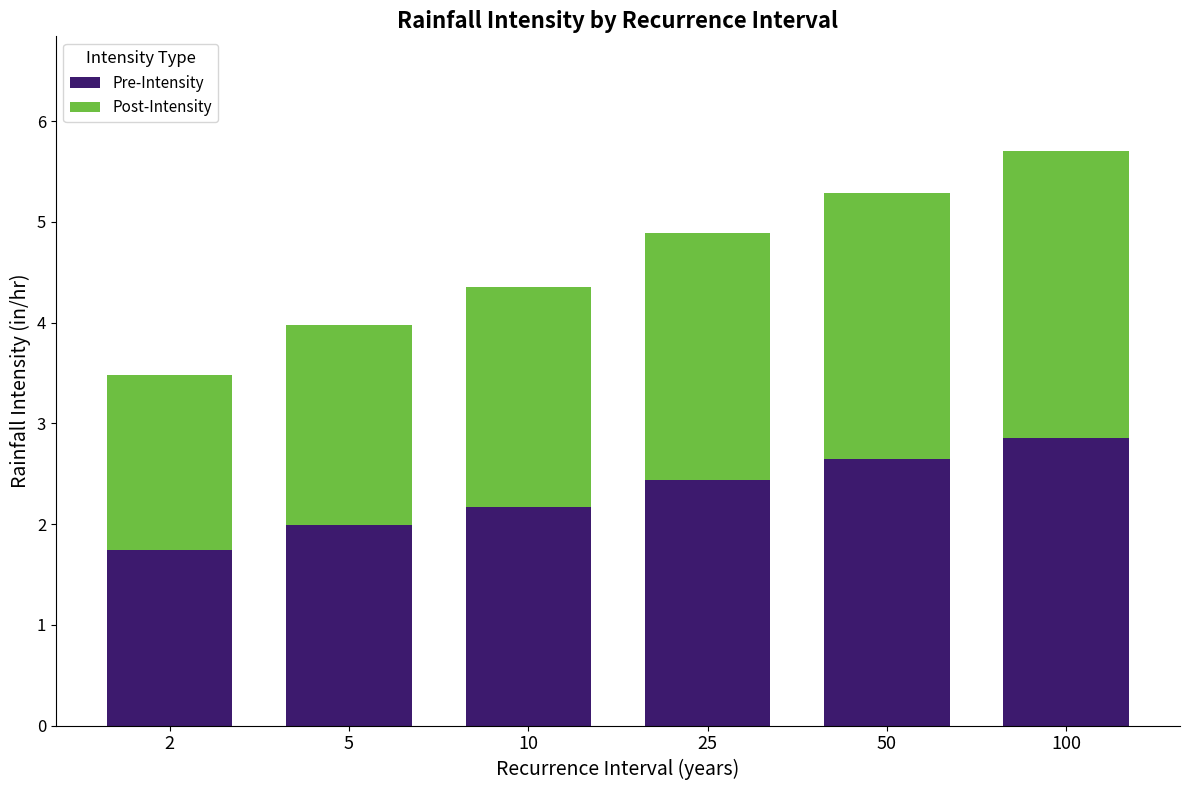

Reading right to left, transcribe the values for Pre-Intensity.

100=2.9	50=2.6	25=2.4	10=2.2	5=2.0	2=1.7